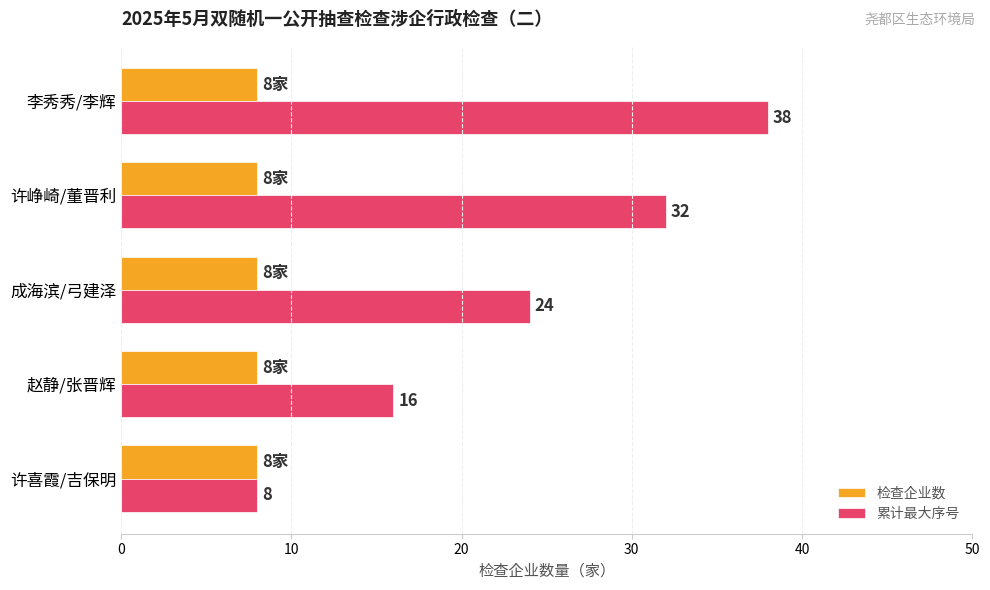

What is the sum of the 检查企业数 values at 赵静/张晋辉 and 许峥崎/董晋利?

16